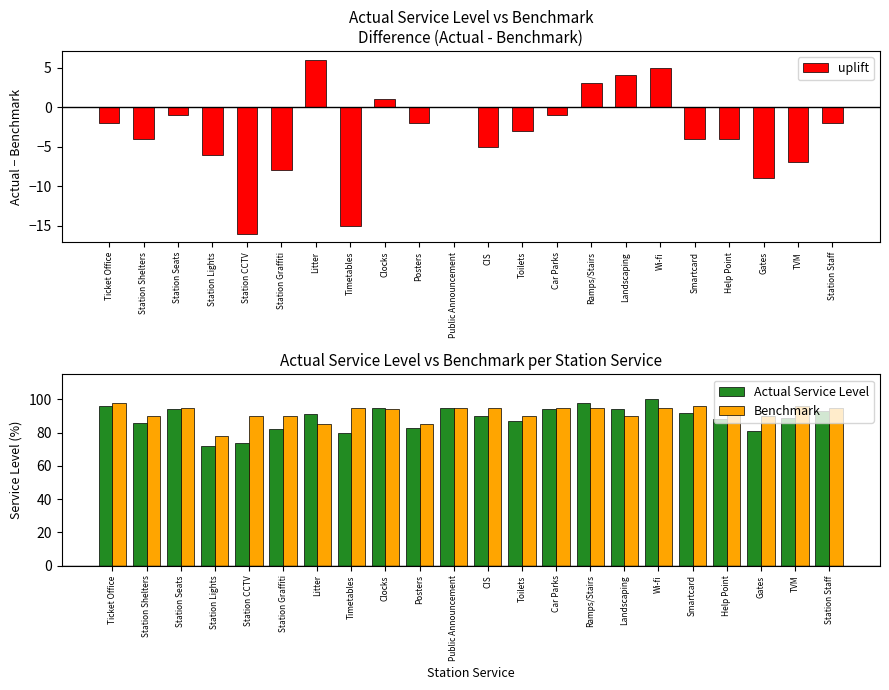

What is the difference between the highest and lowest values at Station Graffiti?

98